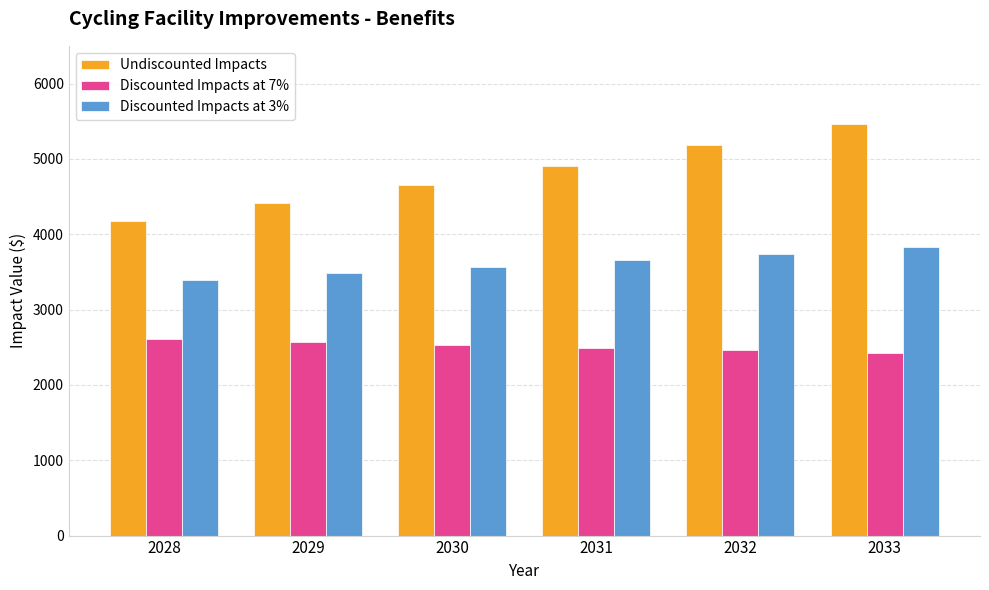

Rank the series by their maximum value, from highest to lowest.

Undiscounted Impacts, Discounted Impacts at 3%, Discounted Impacts at 7%